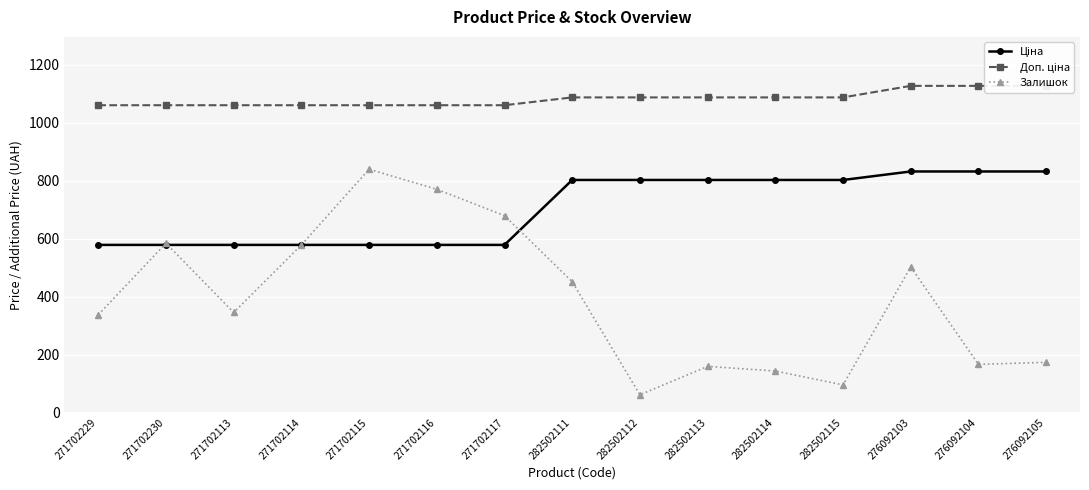

The Залишок series shows 257.4 at 271702117. True or false?

False